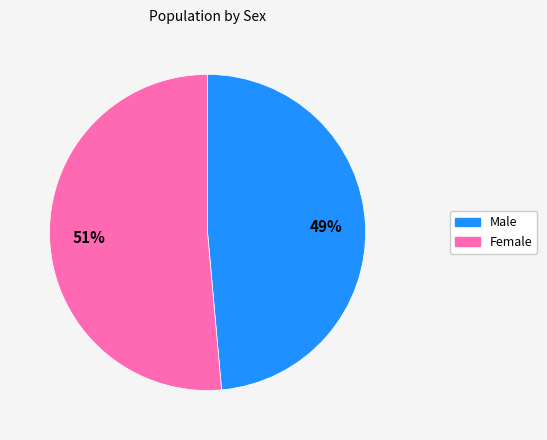

To the nearest percent, what is the combined percentage of Male and Female?

100%